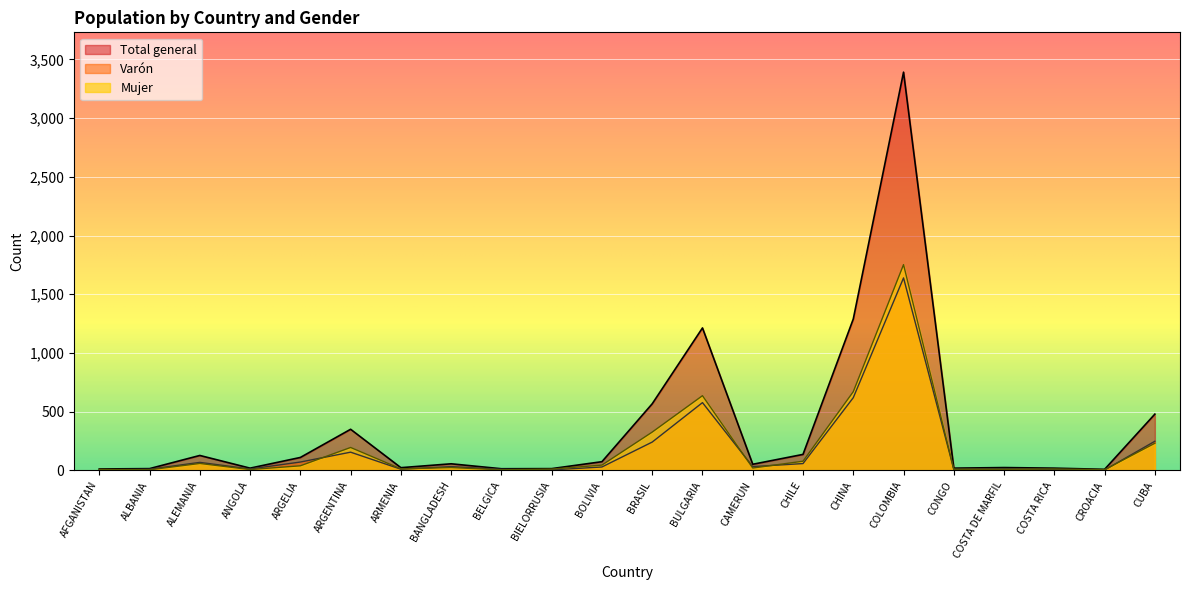

Reading left to right, what are all the values shown in this chart?

Mujer: AFGANISTAN=8	ALBANIA=5	ALEMANIA=59	ANGOLA=7	ARGELIA=39	ARGENTINA=195	ARMENIA=13	BANGLADESH=24	BELGICA=5	BIELORRUSIA=11	BOLIVIA=45	BRASIL=326	BULGARIA=636	CAMERUN=20	CHILE=78	CHINA=670	COLOMBIA=1752	CONGO=10	COSTA DE MARFIL=9	COSTA RICA=12	CROACIA=6	CUBA=231
Varón: AFGANISTAN=4	ALBANIA=10	ALEMANIA=68	ANGOLA=12	ARGELIA=71	ARGENTINA=155	ARMENIA=10	BANGLADESH=32	BELGICA=9	BIELORRUSIA=4	BOLIVIA=29	BRASIL=241	BULGARIA=577	CAMERUN=32	CHILE=58	CHINA=619	COLOMBIA=1639	CONGO=9	COSTA DE MARFIL=15	COSTA RICA=7	CROACIA=3	CUBA=248
Total general: AFGANISTAN=12	ALBANIA=15	ALEMANIA=127	ANGOLA=19	ARGELIA=110	ARGENTINA=350	ARMENIA=23	BANGLADESH=56	BELGICA=14	BIELORRUSIA=15	BOLIVIA=74	BRASIL=567	BULGARIA=1213	CAMERUN=52	CHILE=136	CHINA=1289	COLOMBIA=3391	CONGO=19	COSTA DE MARFIL=24	COSTA RICA=19	CROACIA=9	CUBA=479